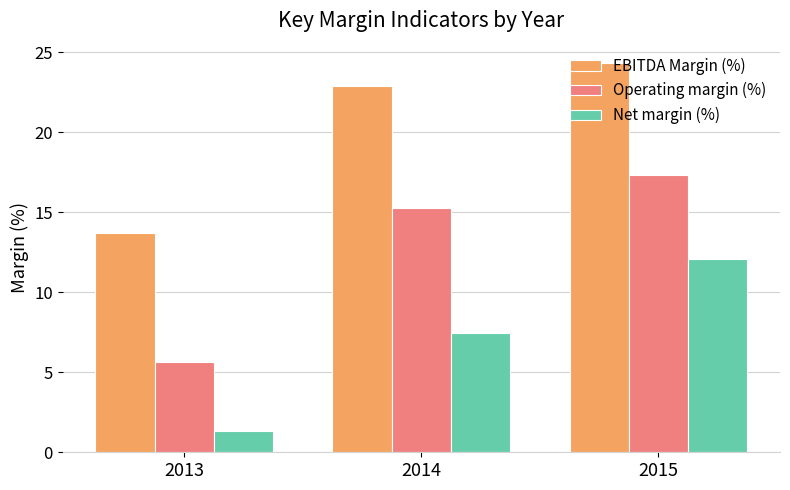

At how many categories does at least one series exceed 11?

3